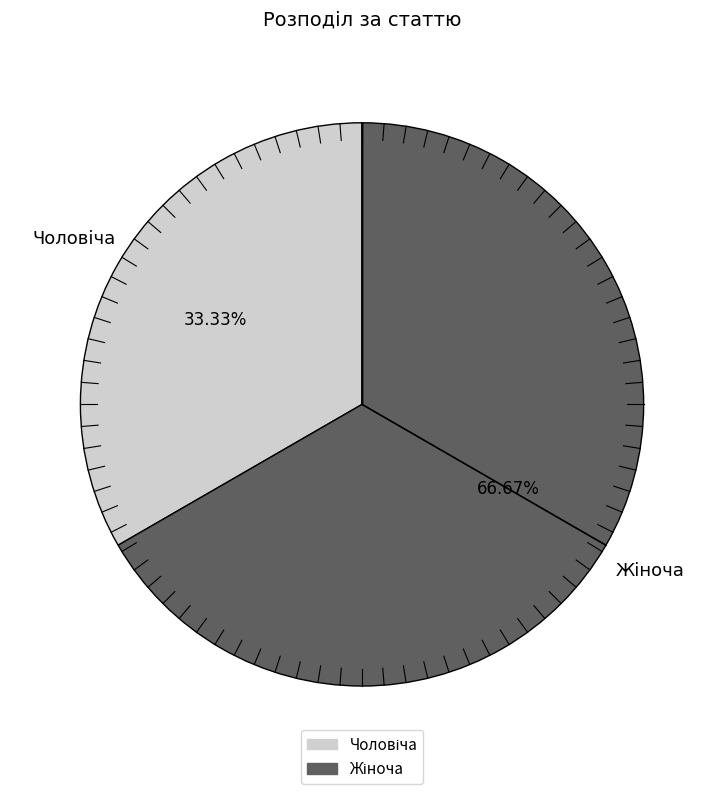

How many segments does this pie chart have?

2